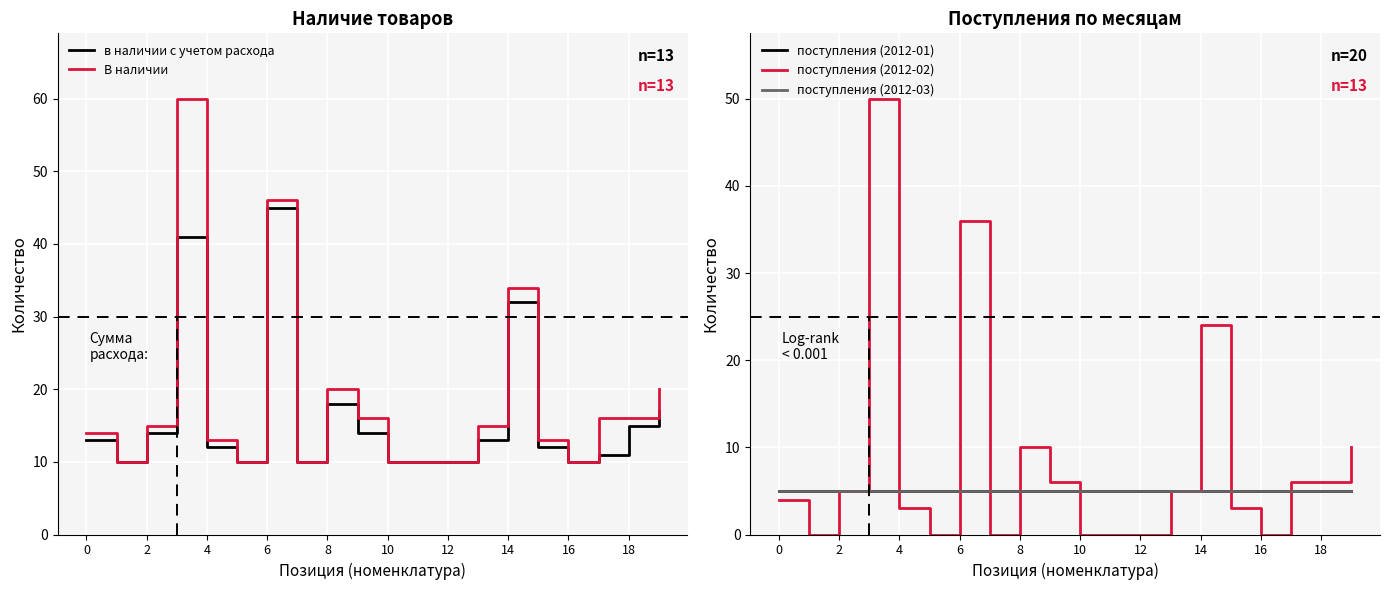

At which label is В наличии closest to 35?

14